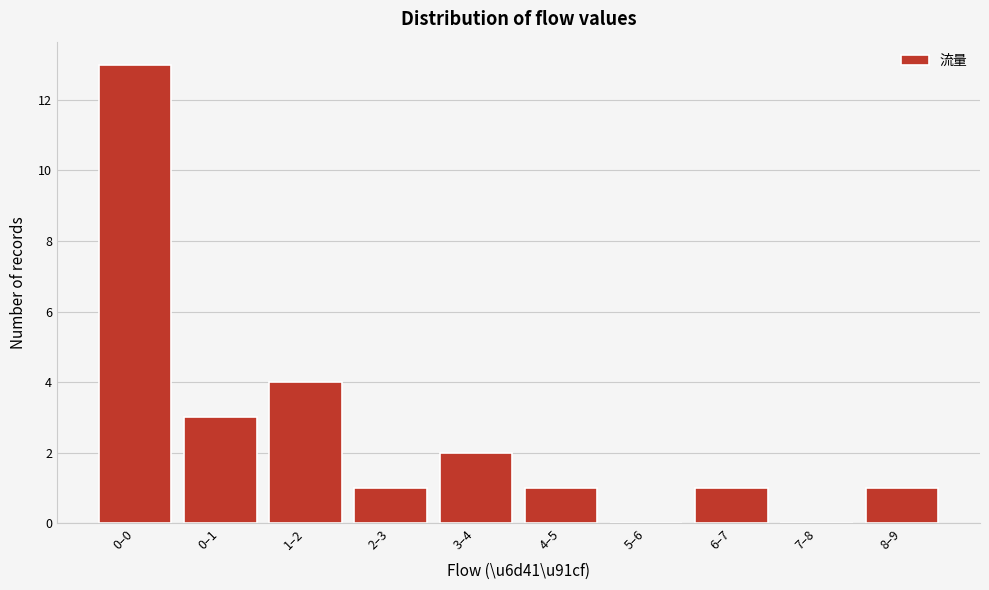

Reading right to left, transcribe all the data shown in this chart.

8–9=1	7–8=0	6–7=1	5–6=0	4–5=1	3–4=2	2–3=1	1–2=4	0–1=3	0–0=13